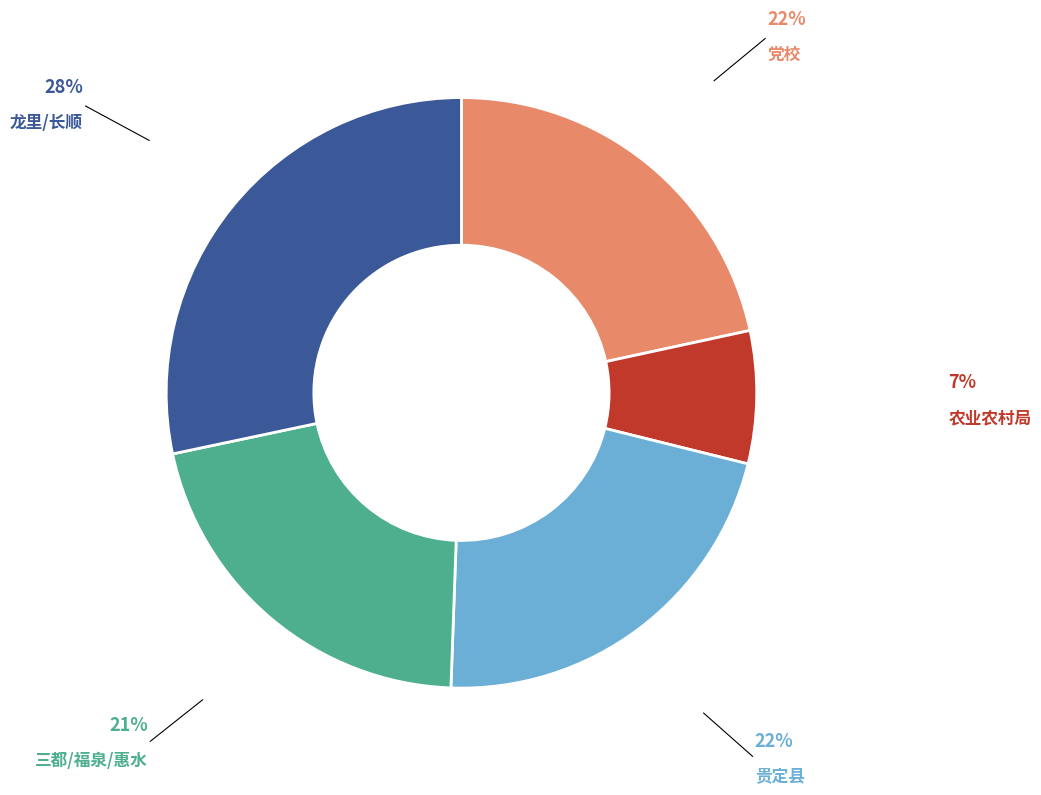

True or false: 龙里/长顺 accounts for 28% of the total.

True